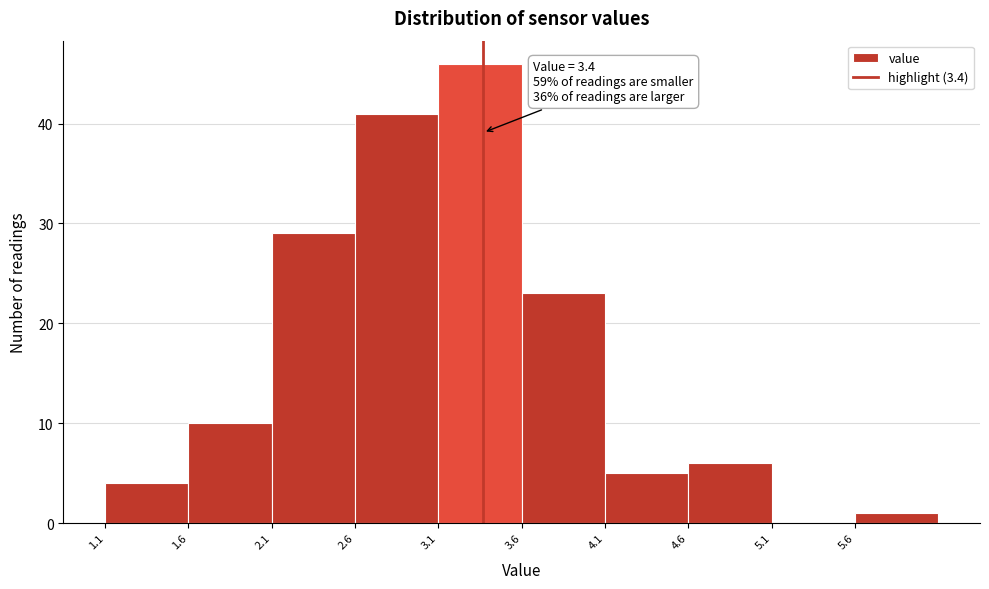

Which range on the x-axis has the tallest bar?

3.13 to 3.63